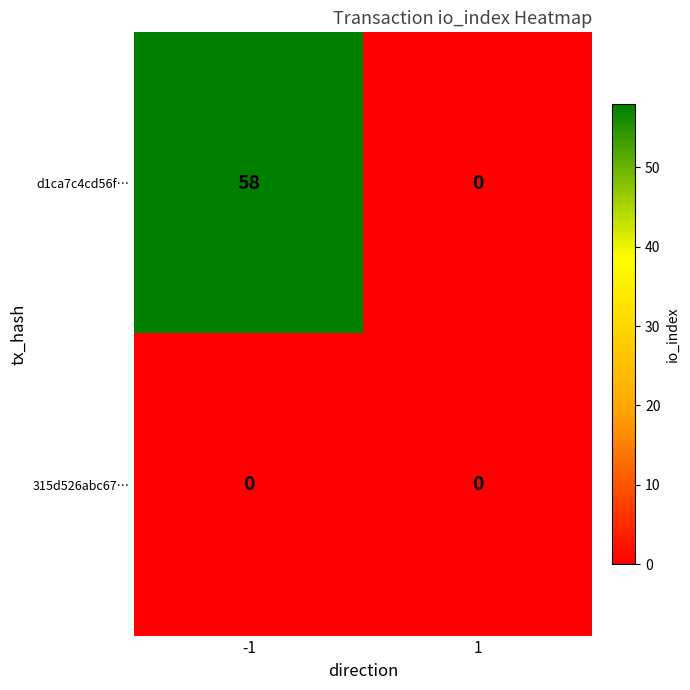

List the series in order of their overall mean, lowest first.

315d526abc67…, d1ca7c4cd56f…